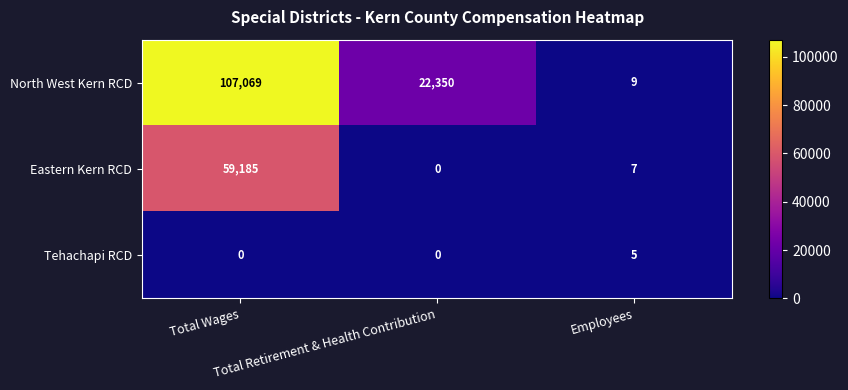

List the series in order of their peak value, lowest first.

Tehachapi RCD, Eastern Kern RCD, North West Kern RCD